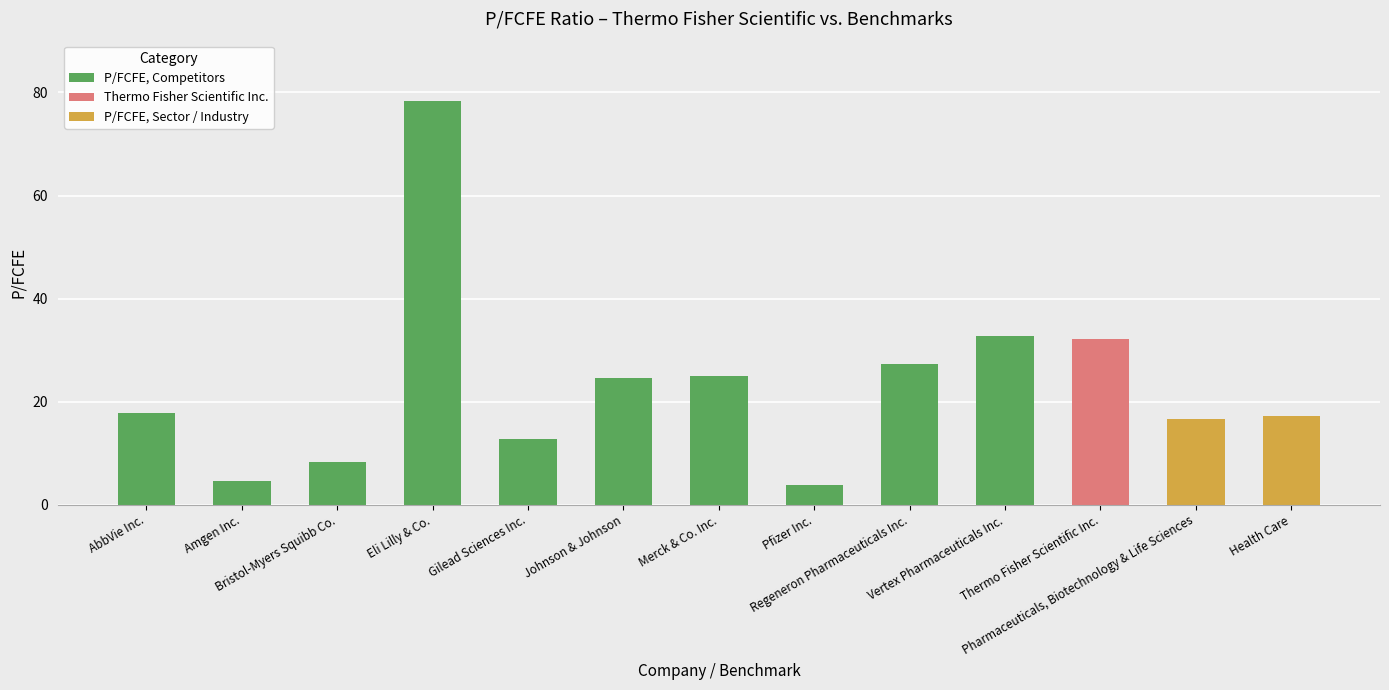

Reading right to left, list all the values displayed in this chart.

17.1	16.5	32.2	32.8	27.4	3.9	25.0	24.5	12.7	78.3	8.2	4.6	17.8